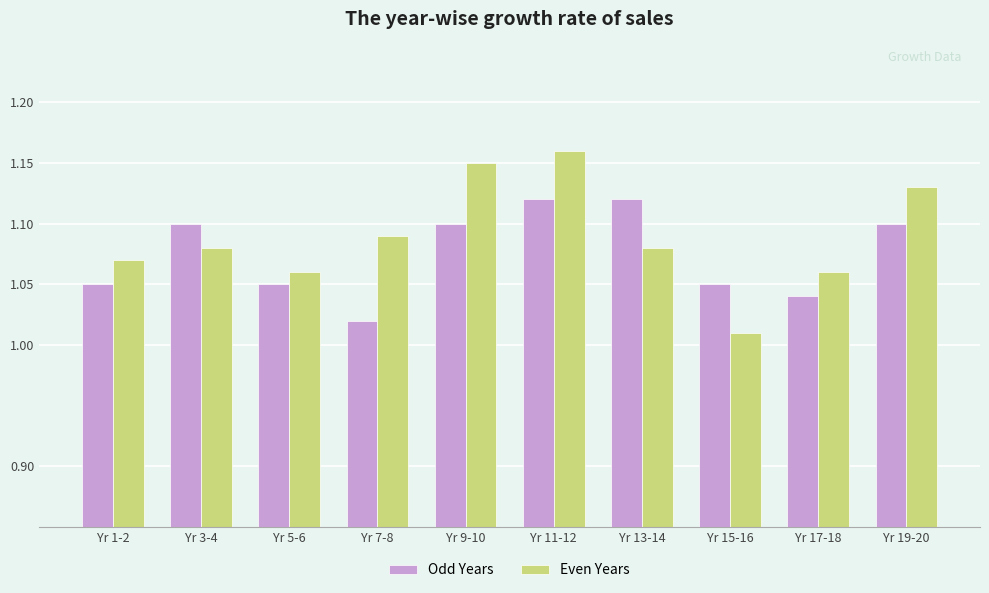

What is the sum of all Even Years values?

10.9